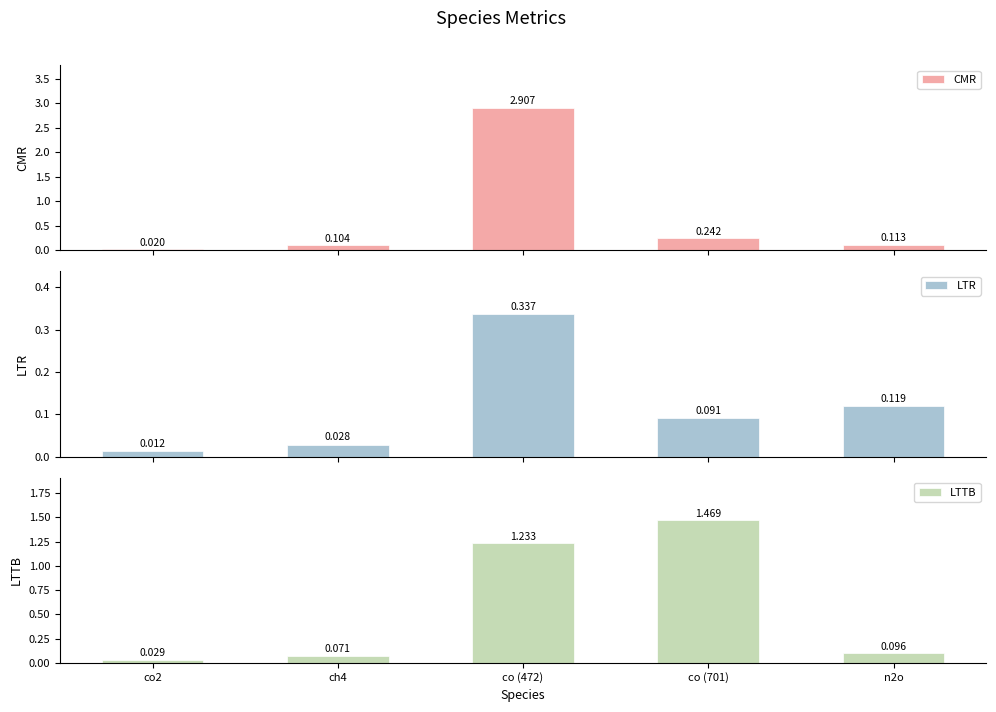

Count the number of categories in the chart.

5